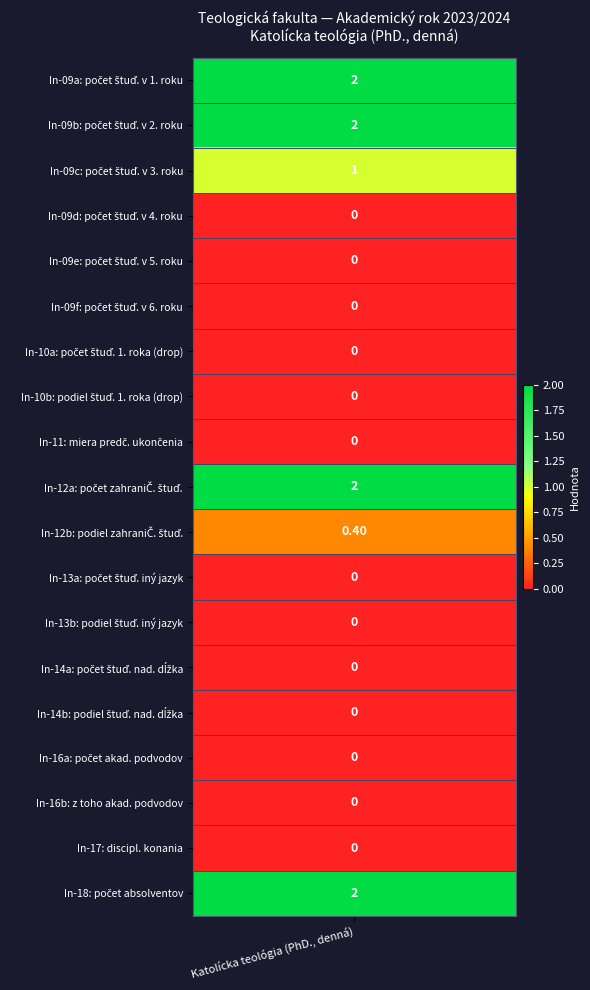

Rank the categories by value from lowest to highest.

In-09d, In-09e, In-09f, In-10a, In-10b, In-11, In-13a, In-13b, In-14a, In-14b, In-16a, In-16b, In-17, In-12b, In-09c, In-09a, In-09b, In-12a, In-18